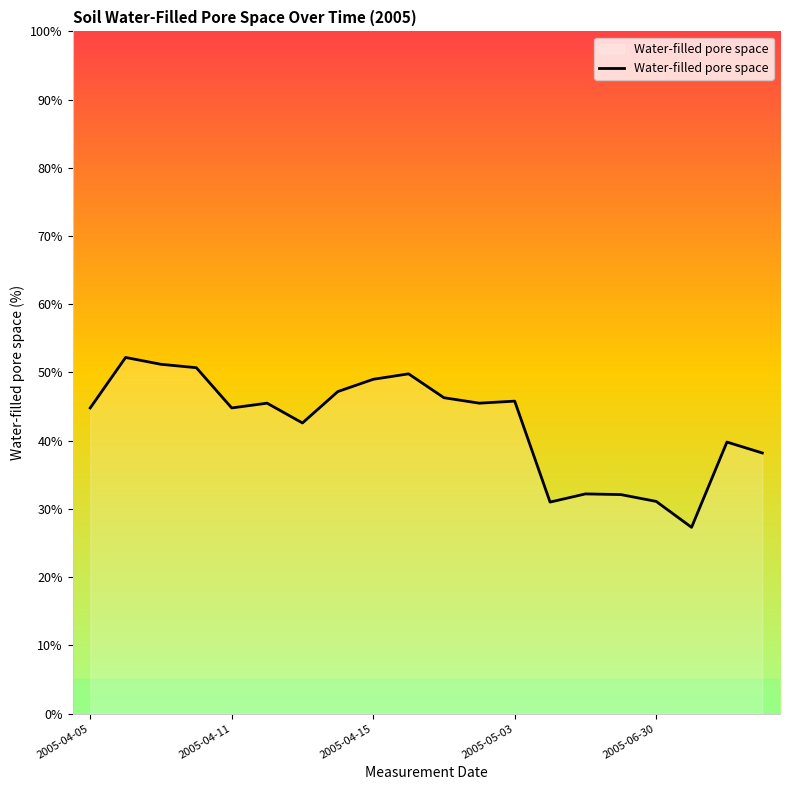

What is the smallest value displayed?

27.3